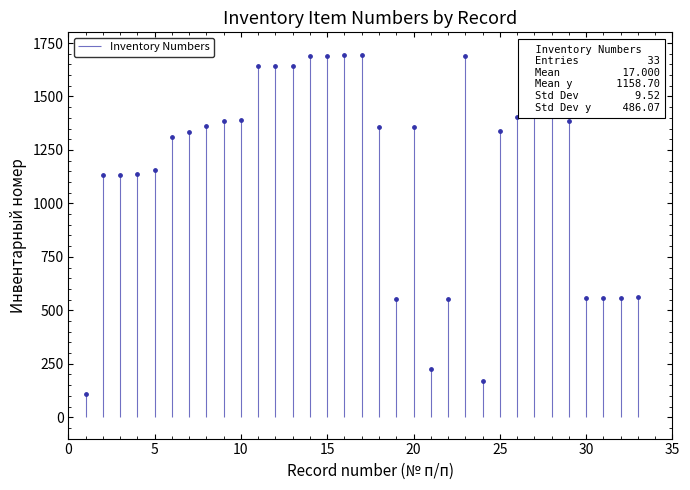

Which has a higher value, 20 or 1?

20